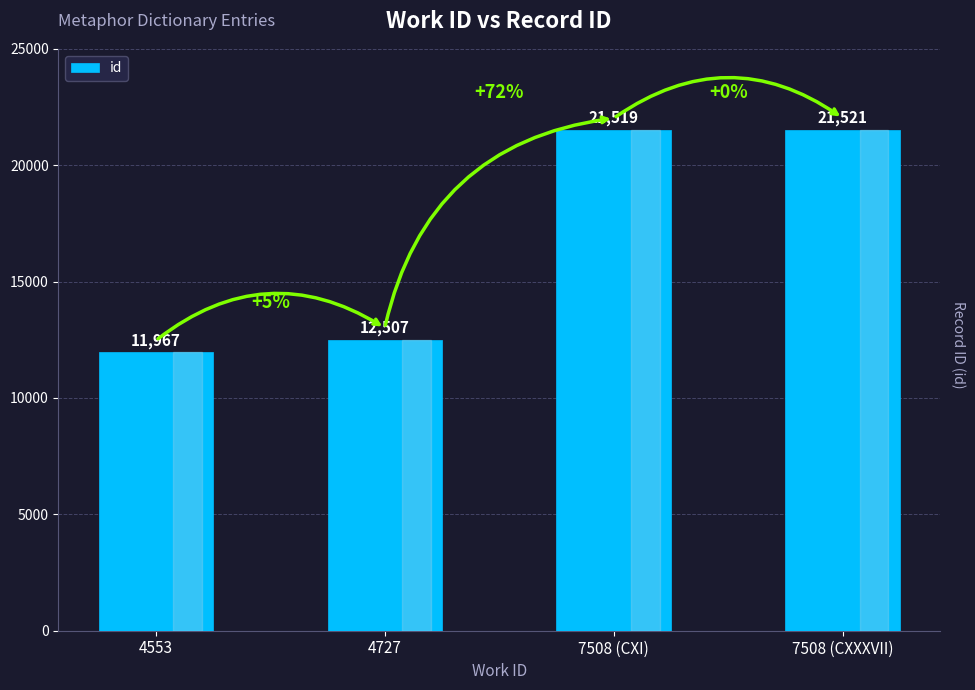

How many bars are there in total?

4